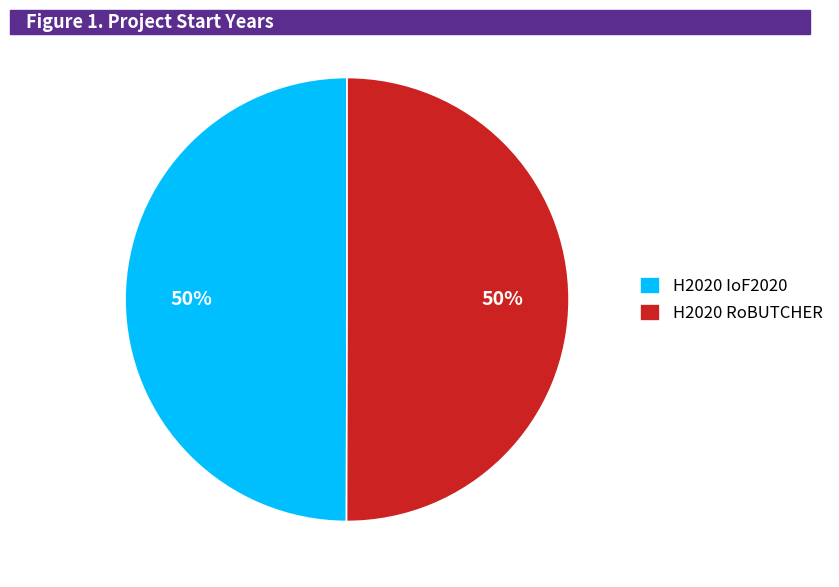

To the nearest percent, what portion does H2020 IoF2020 represent?

50%